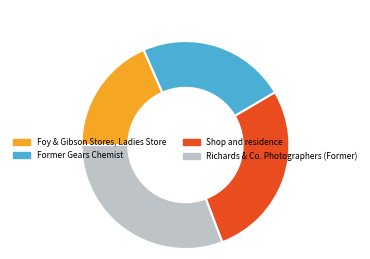

How many segments does this pie chart have?

4